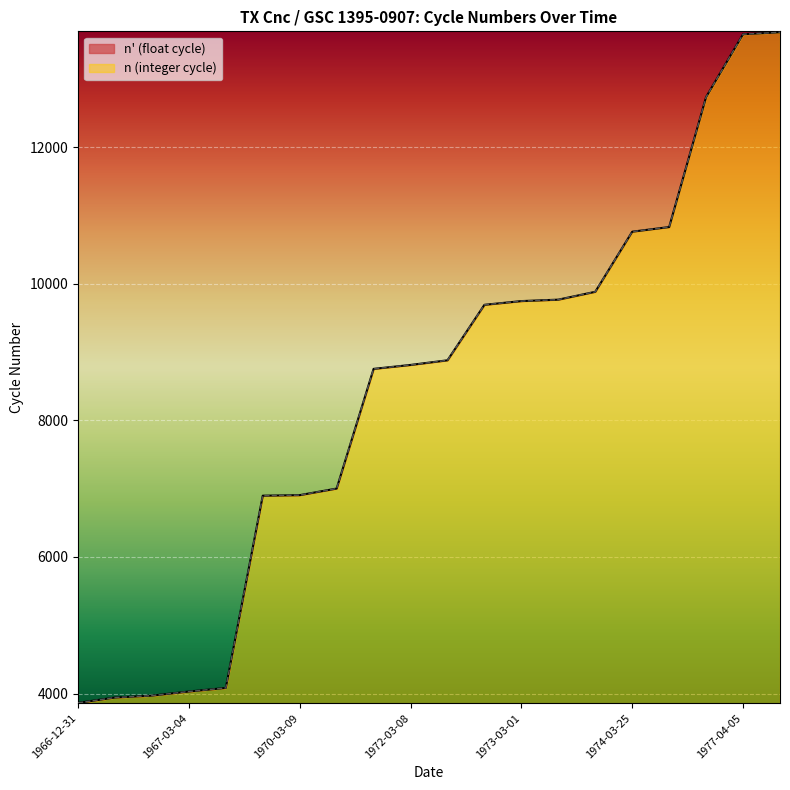

Read the n value at 1967-02-09.

3970.0